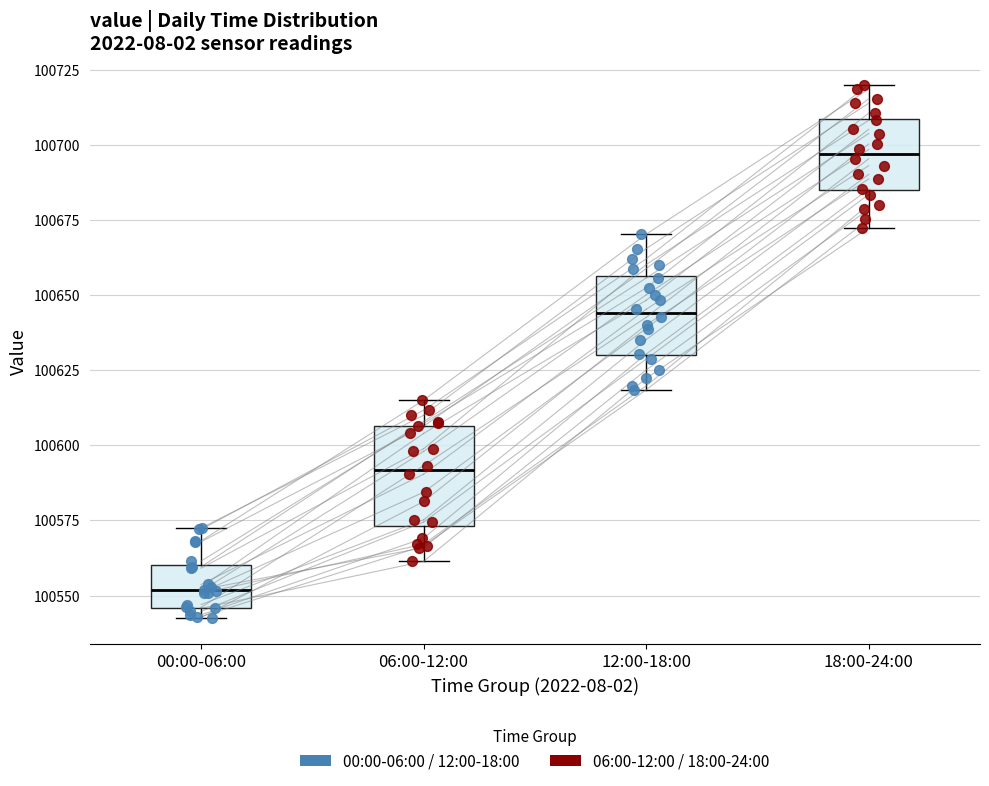

Reading left to right, transcribe this box plot: for each box, give where its median line is, the range the box spans, and where its two whiskers end, as read against the y-axis. The values are not printed on the chart, so give them approximately, as read against the axis.

00:00-06:00: median 100550, box 100545 to 100560, whiskers 100545 (just below the box's lower edge) to 100570
06:00-12:00: median 100590, box 100575 to 100605, whiskers 100560 to 100615
12:00-18:00: median 100645, box 100630 to 100655, whiskers 100620 to 100670
18:00-24:00: median 100695, box 100685 to 100710, whiskers 100670 to 100720